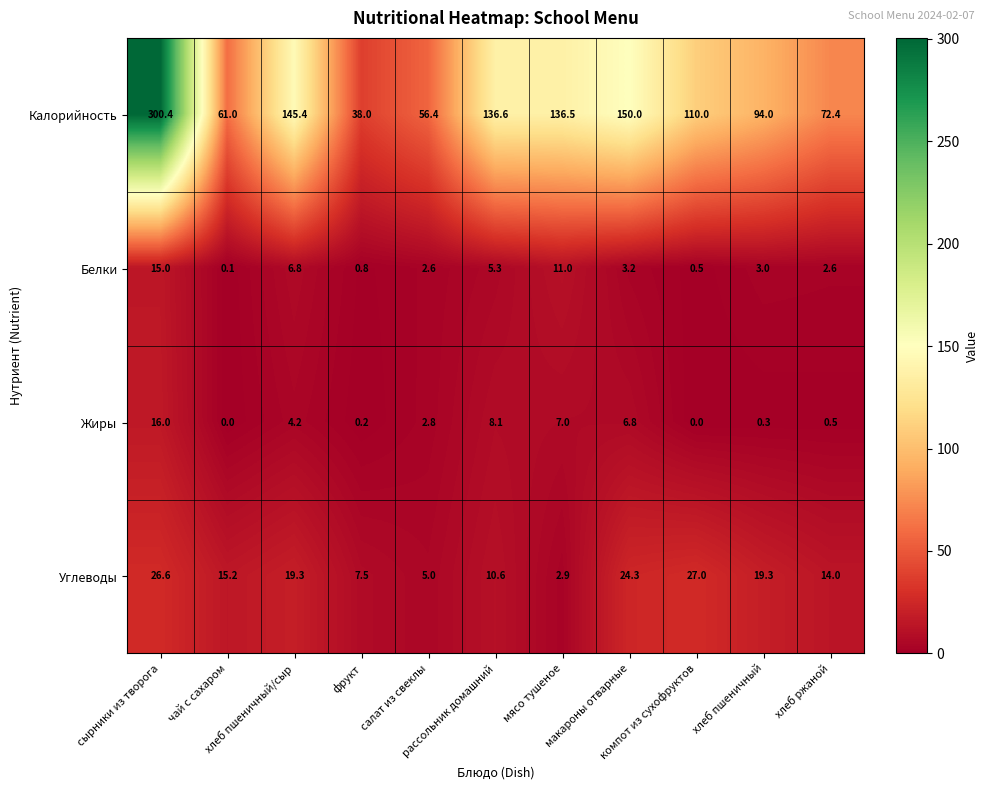

Which series has the largest total across all categories?

Калорийность